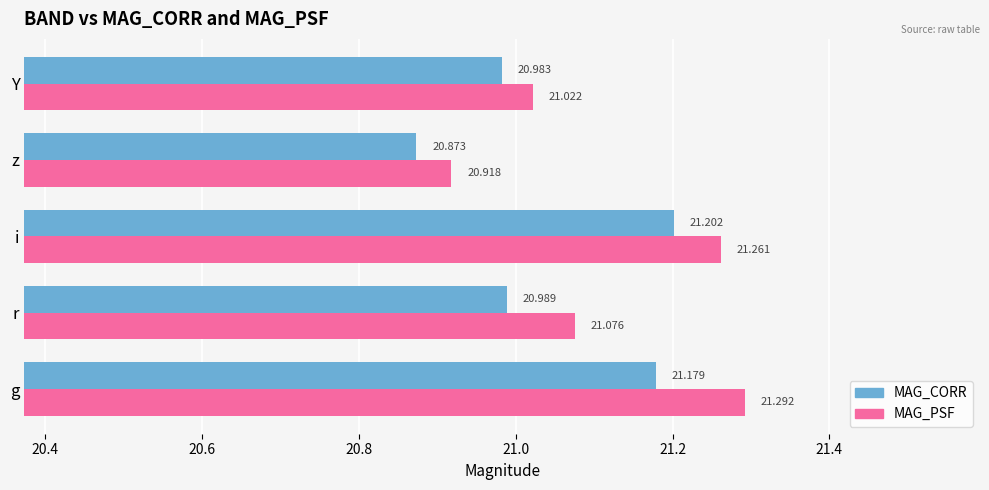

At which label does MAG_CORR reach its peak?

i